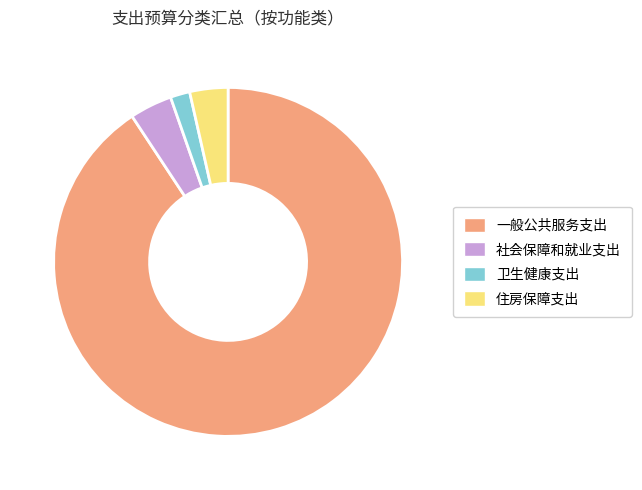

Is there any slice that represents more than half of the pie?

Yes